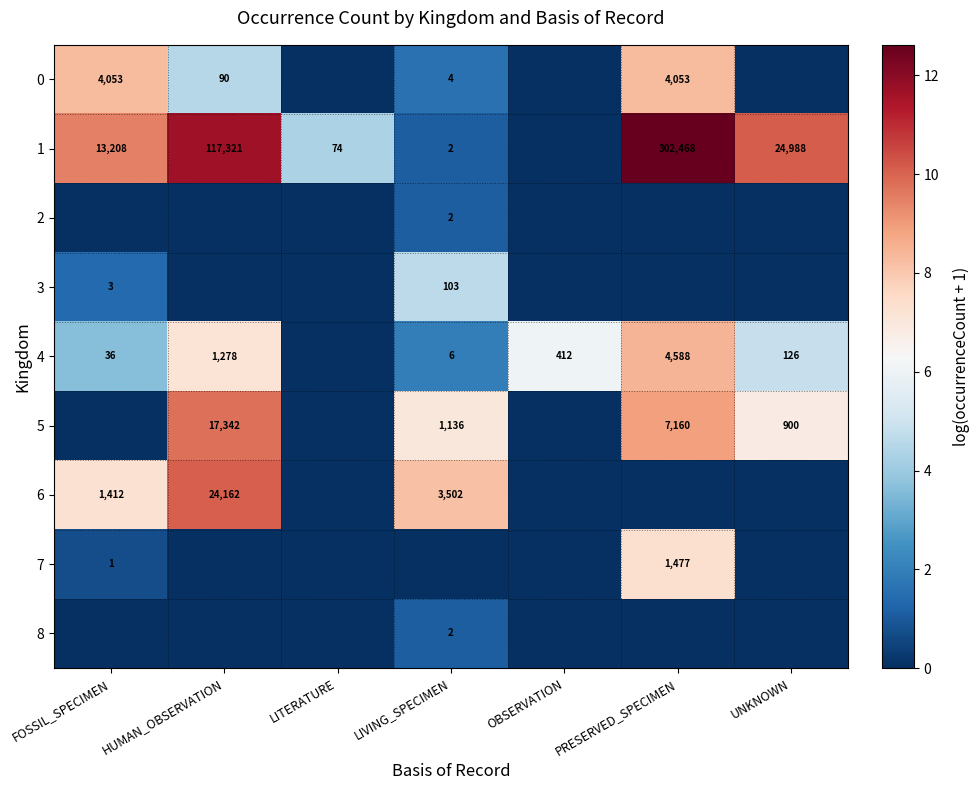

Is it true that 4 equals 412 at OBSERVATION?

True